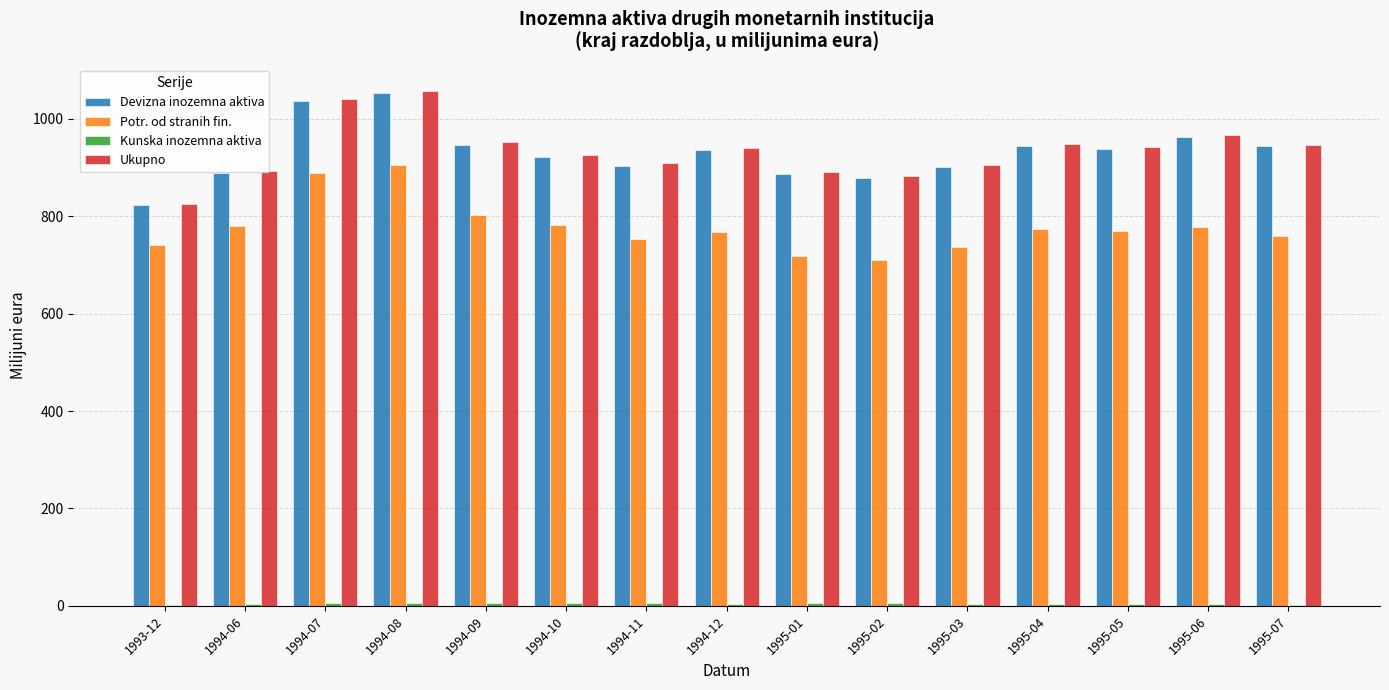

The value of Devizna inozemna aktiva at 1994-10 is 286.7. True or false?

False